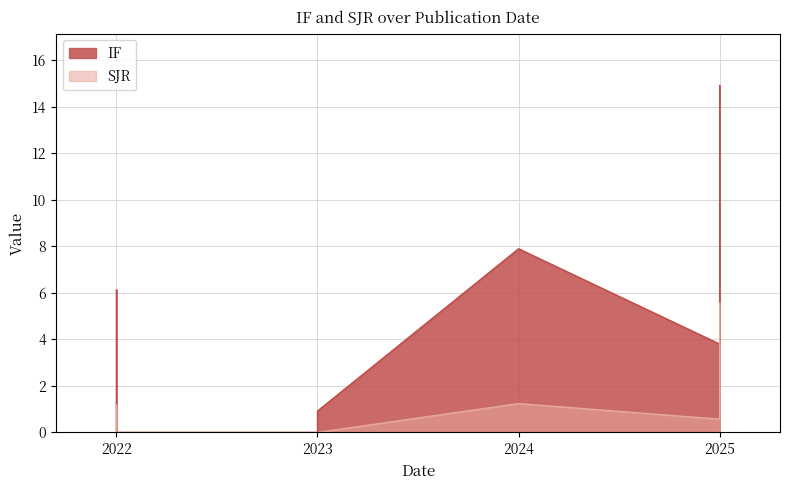

At which category does SJR reach its first local peak?

2024